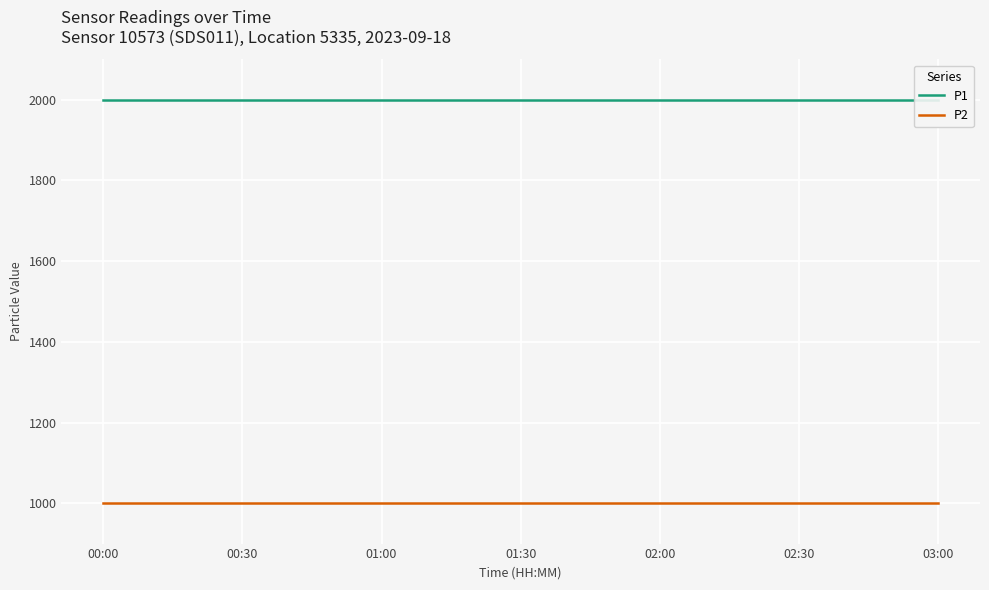

Reading left to right, what are all the values shown in this chart?

P1: 1999.9	1999.9	1999.9	1999.9	1999.9	1999.9	1999.9	1999.9	1999.9	1999.9	1999.9	1999.9	1999.9	1999.9	1999.9	1999.9	1999.9	1999.9	1999.9
P2: 999.9	999.9	999.9	999.9	999.9	999.9	999.9	999.9	999.9	999.9	999.9	999.9	999.9	999.9	999.9	999.9	999.9	999.9	999.9